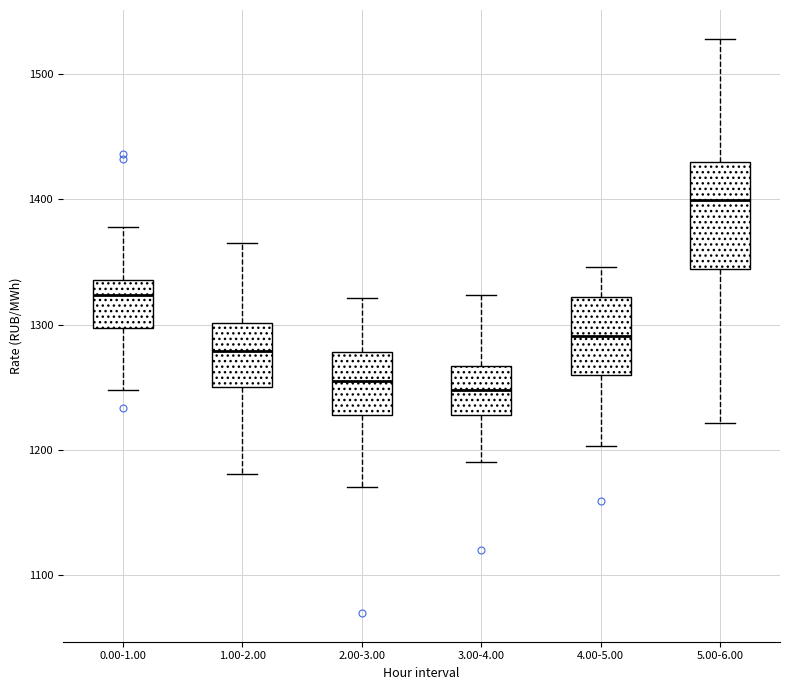

Reading left to right, transcribe this box plot: for each box, give where its median line is, the range the box spans, and where its two whiskers end, as read against the y-axis. The values are not printed on the chart, so give them approximately, as read against the axis.

0.00-1.00: median 1320, box 1300 to 1340, whiskers 1250 to 1380
1.00-2.00: median 1280, box 1250 to 1300, whiskers 1180 to 1360
2.00-3.00: median 1250, box 1230 to 1280, whiskers 1170 to 1320
3.00-4.00: median 1250, box 1230 to 1270, whiskers 1190 to 1320
4.00-5.00: median 1290, box 1260 to 1320, whiskers 1200 to 1350
5.00-6.00: median 1400, box 1340 to 1430, whiskers 1220 to 1530